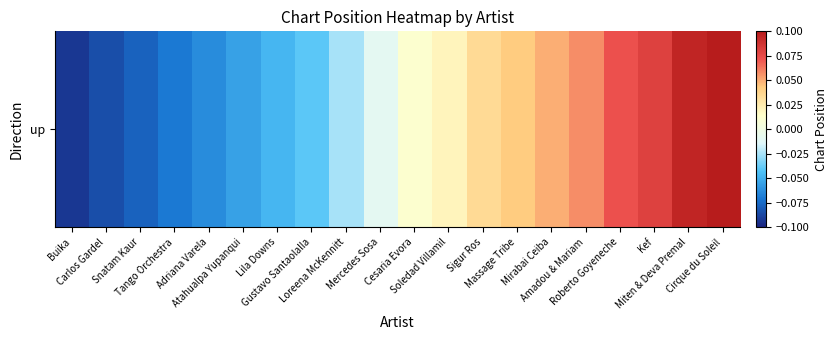

The chart shows a value of -0.0 at Lila Downs. True or false?

False